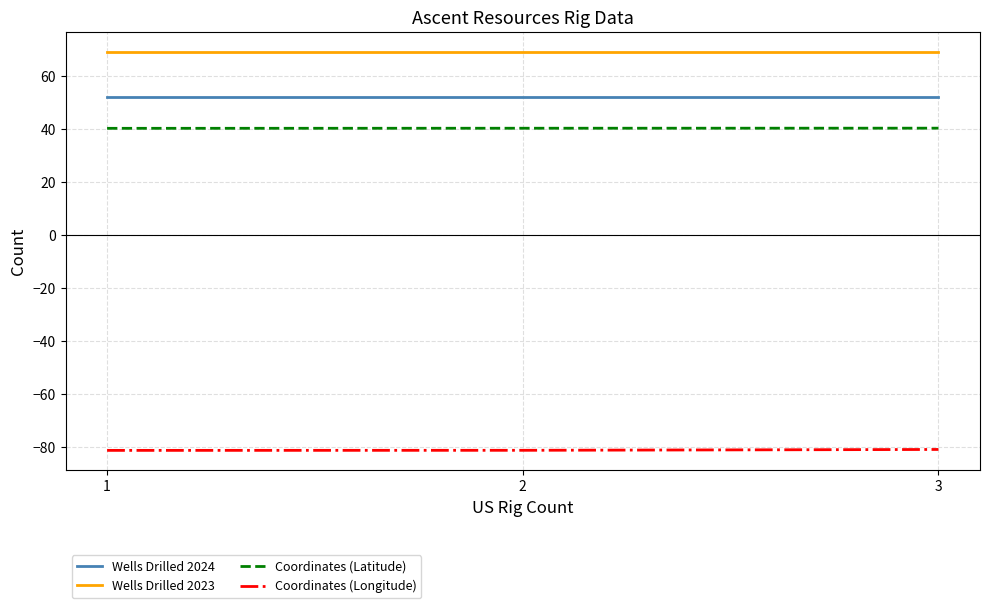

How many categories are shown in the chart?

3